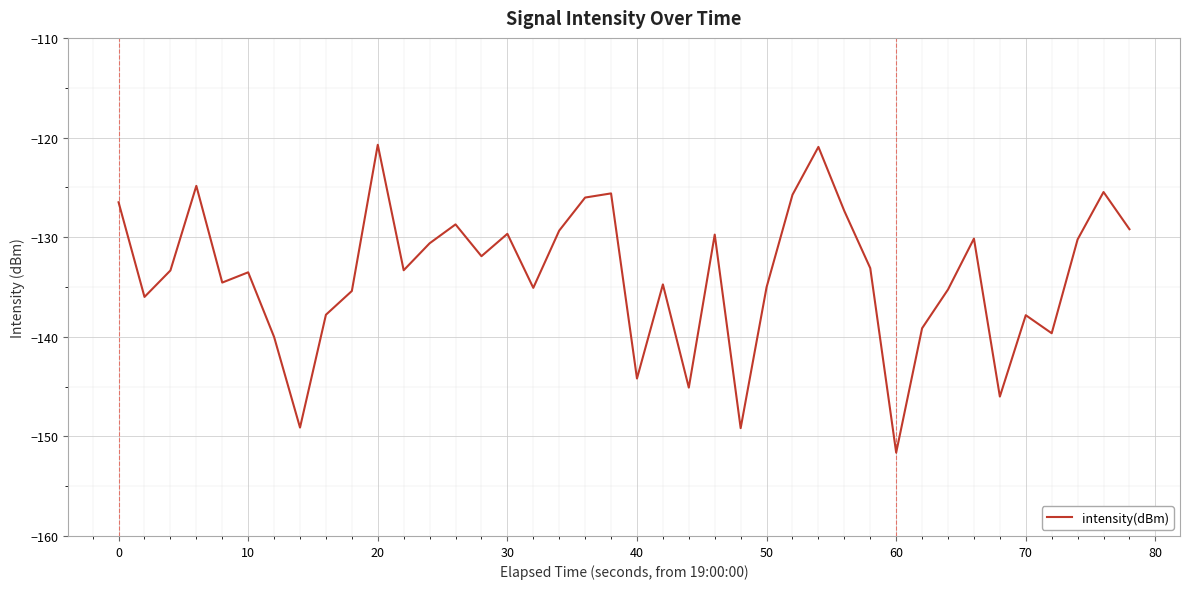

What is the maximum value shown in the chart?

-120.7